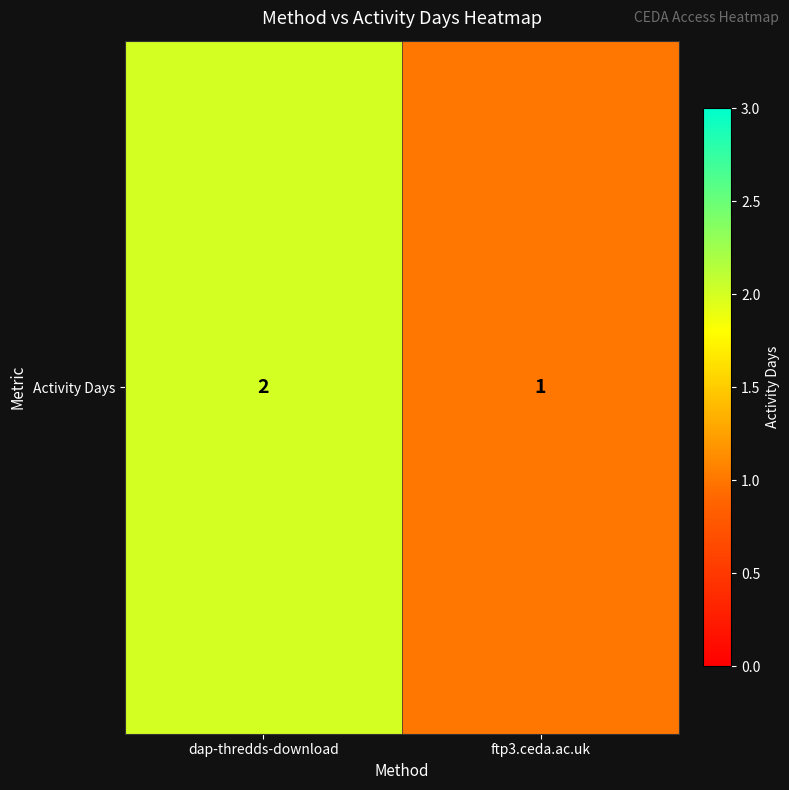

What is the average value?

2